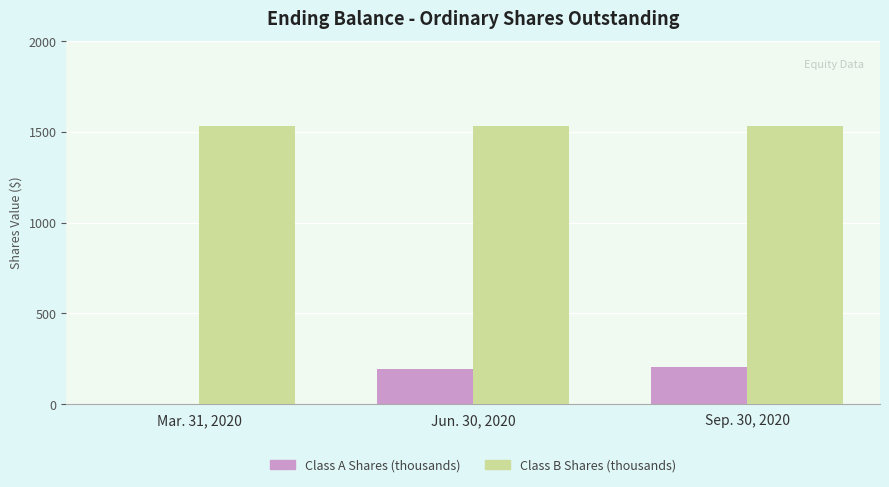

At which label is Class A Shares (thousands) closest to 102?

Jun. 30, 2020